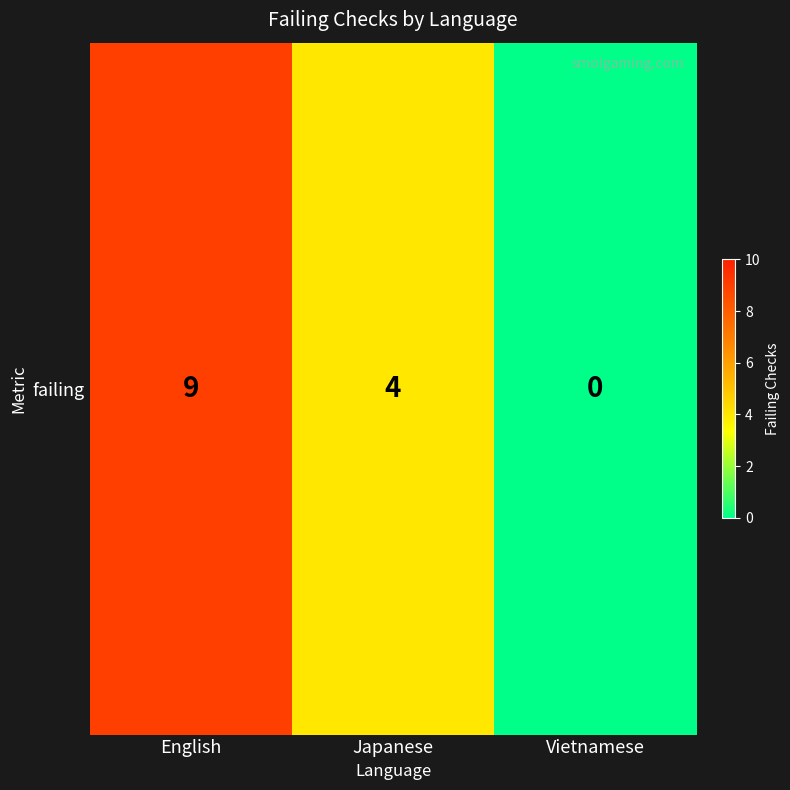

List the labels in order of value, largest first.

English, Japanese, Vietnamese